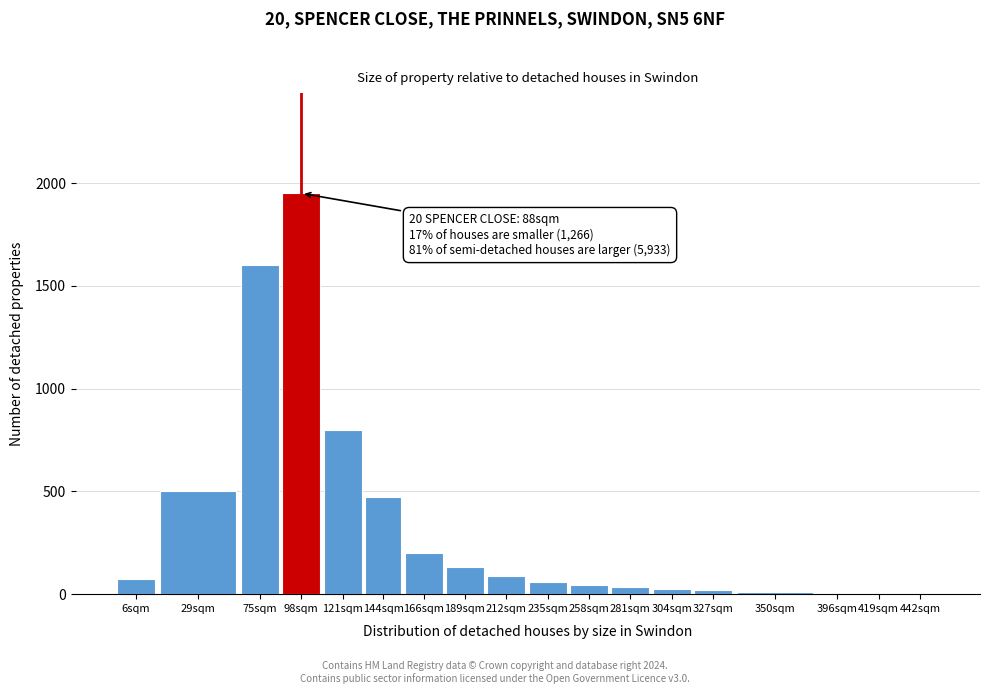

What is the sum of all values?

6031